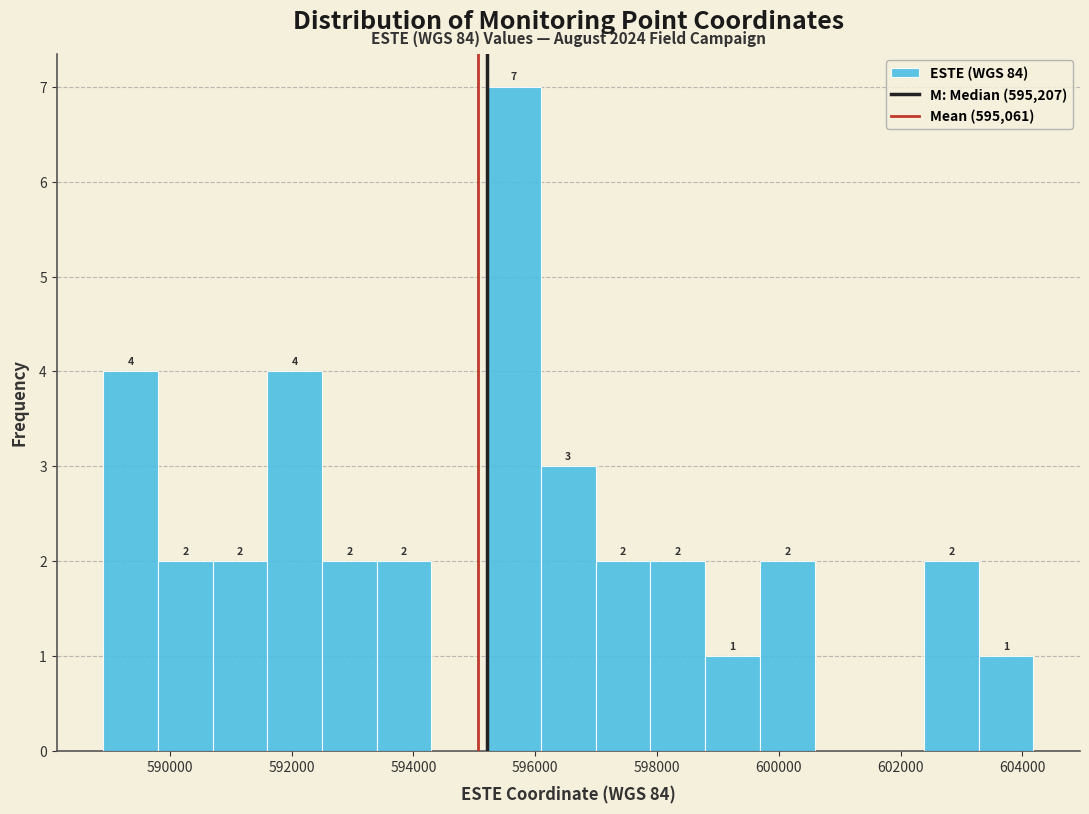

Over which range of the x-axis is the bar tallest?

595200 to 596000